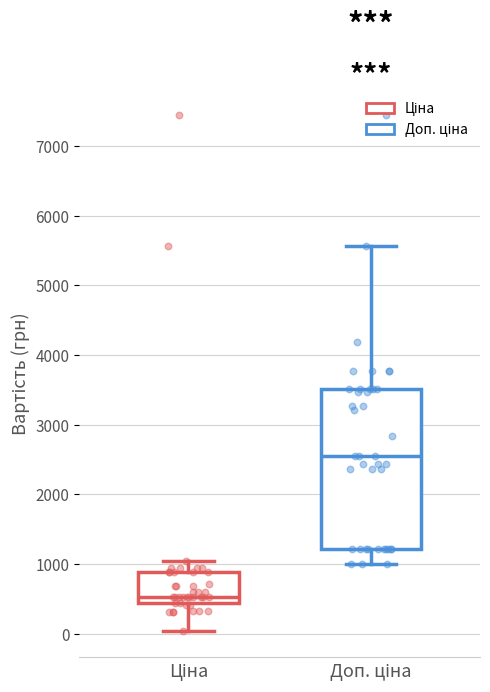

Comparing the boxes themselves (not the whiskers), which one is the tallest?

Доп. ціна